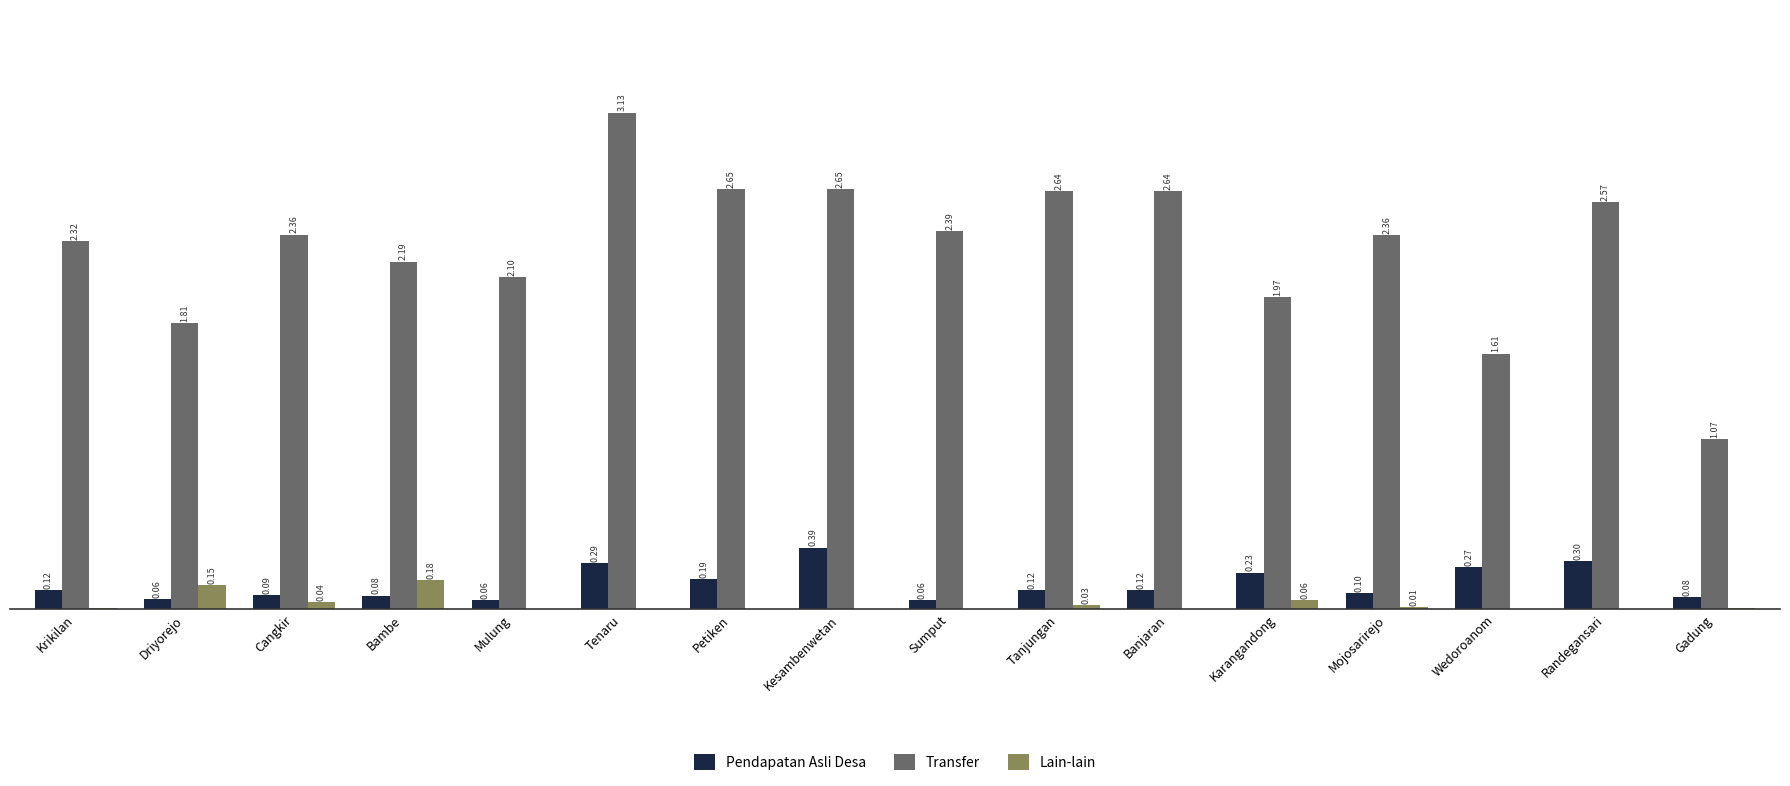

Which label corresponds to the largest value in the chart?

Tenaru